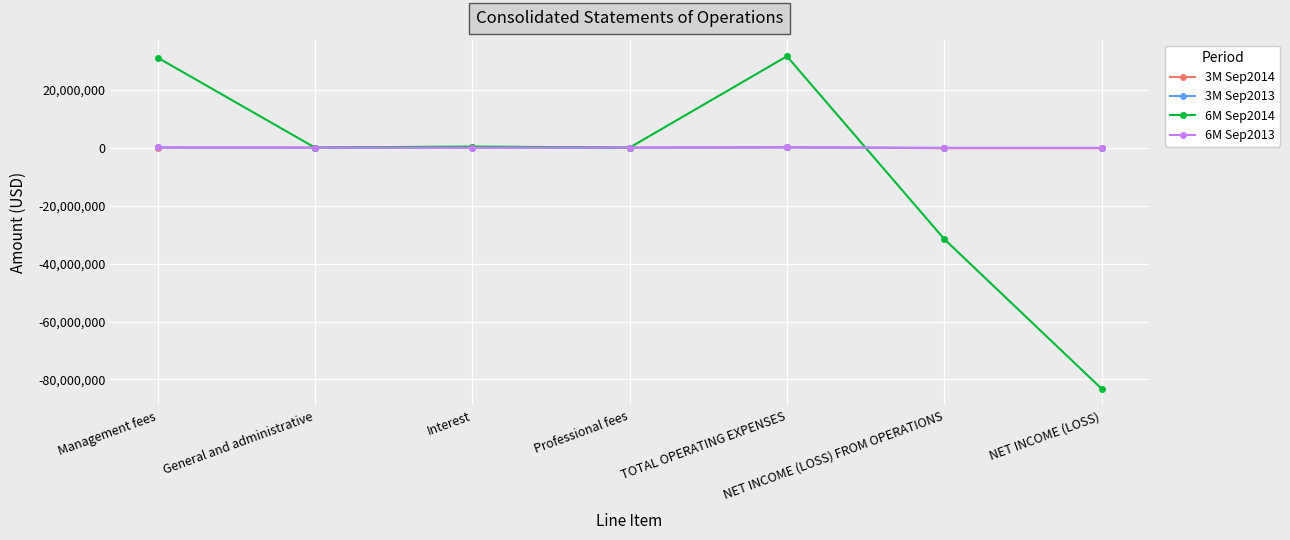

At which label does 6M Sep2014 reach its minimum?

NET INCOME (LOSS)